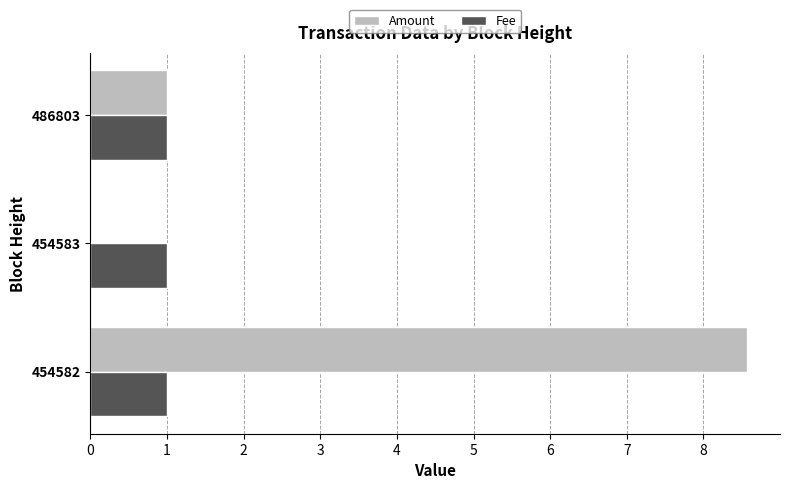

What are all the series names shown in the legend?

Amount, Fee